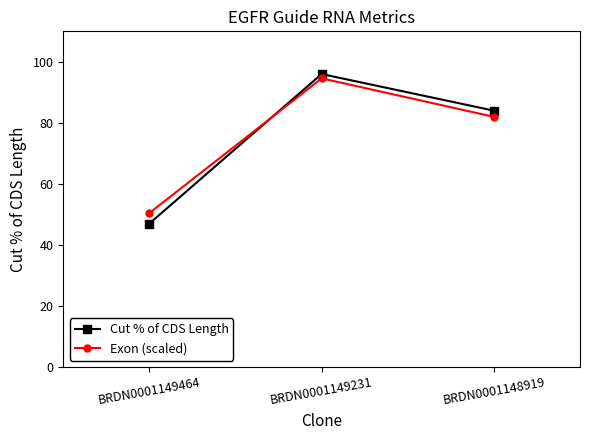

At which category is the sum across all series the highest?

BRDN0001149231